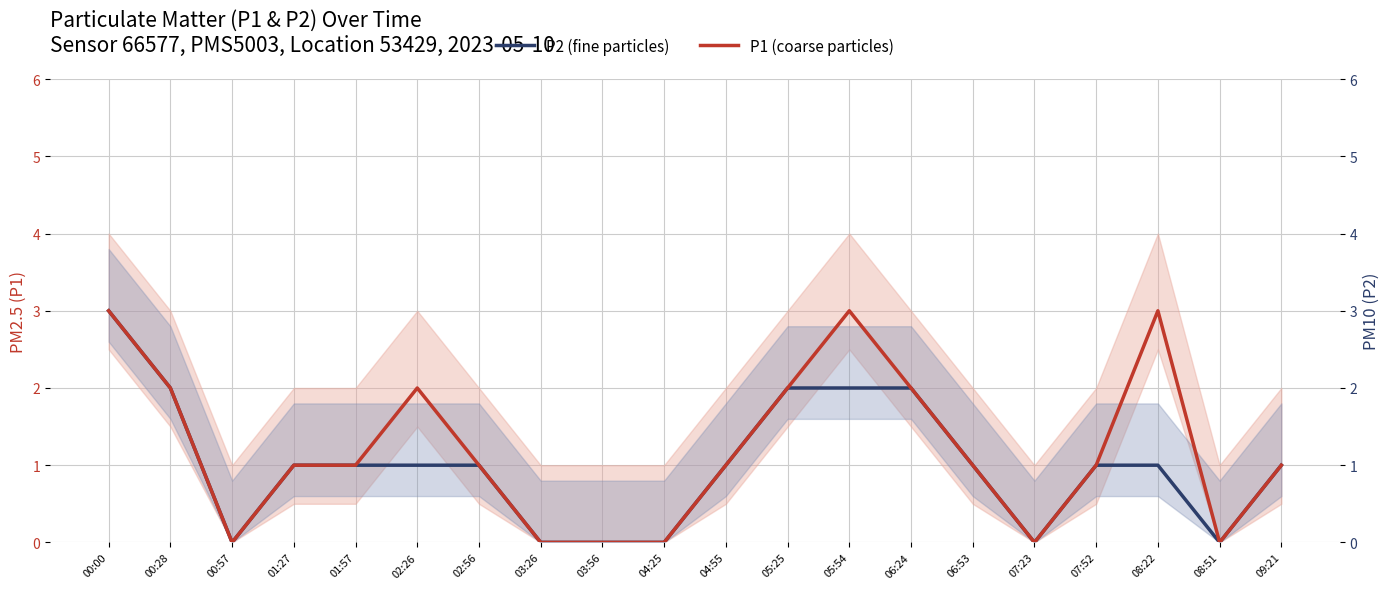

The value of P2 (fine particles) at 06:53 is 2. True or false?

False